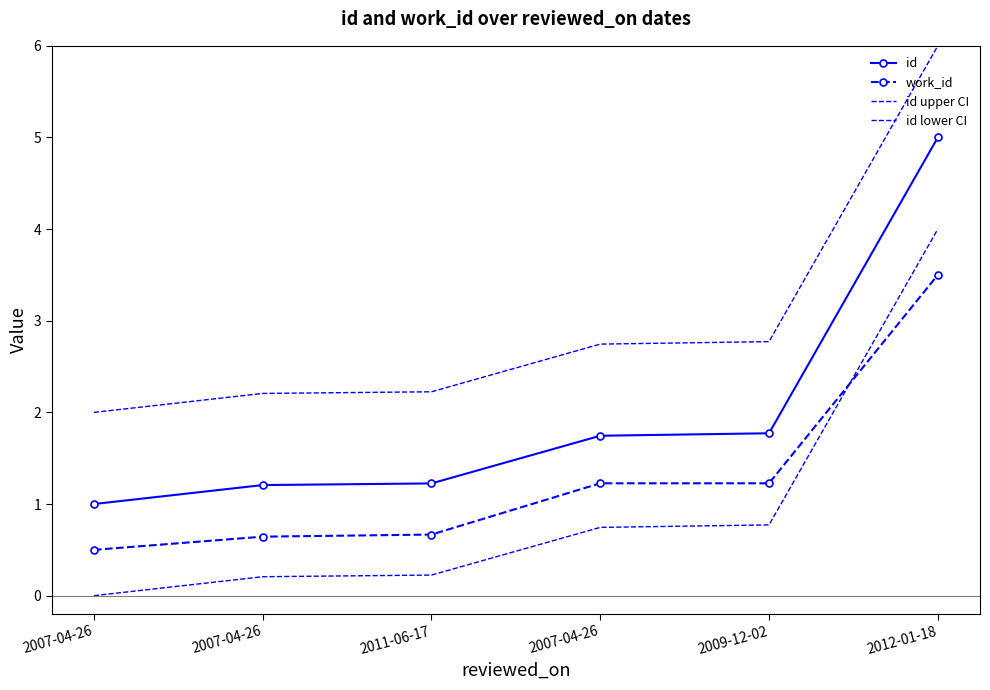

What is the sum of the id values at 2007-04-26 and 2009-12-02?

2.8